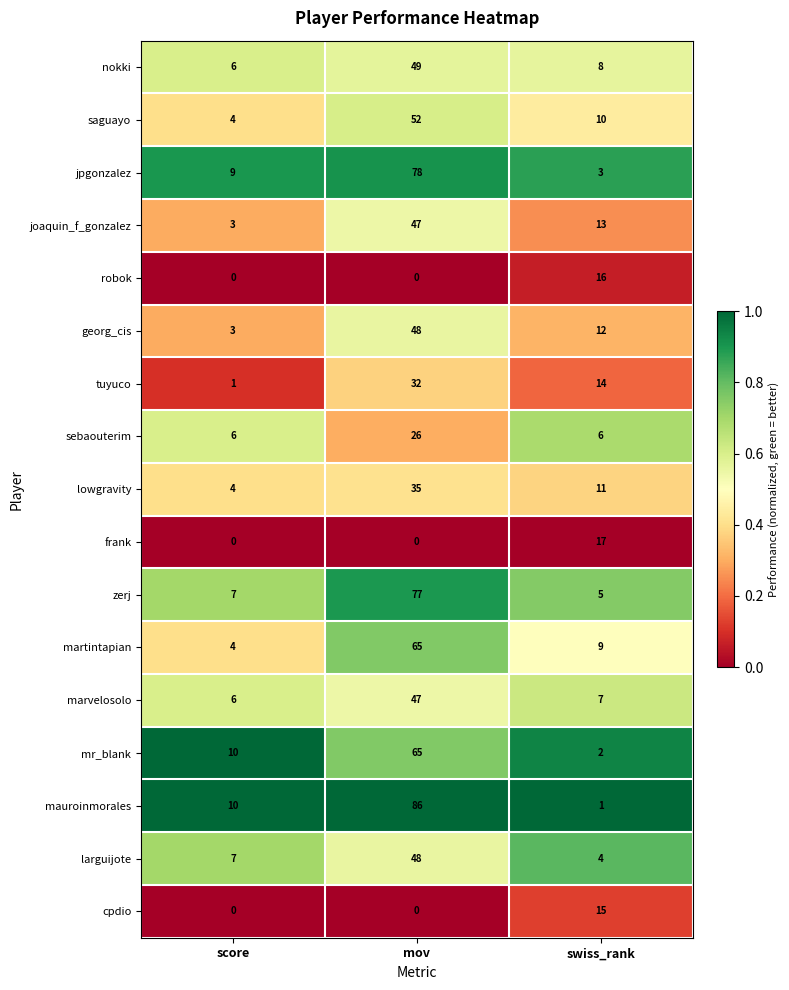

At swiss_rank, list the series in order from smallest to largest.

mauroinmorales, mr_blank, jpgonzalez, larguijote, zerj, sebaouterim, marvelosolo, nokki, martintapian, saguayo, lowgravity, georg_cis, joaquin_f_gonzalez, tuyuco, cpdio, robok, frank